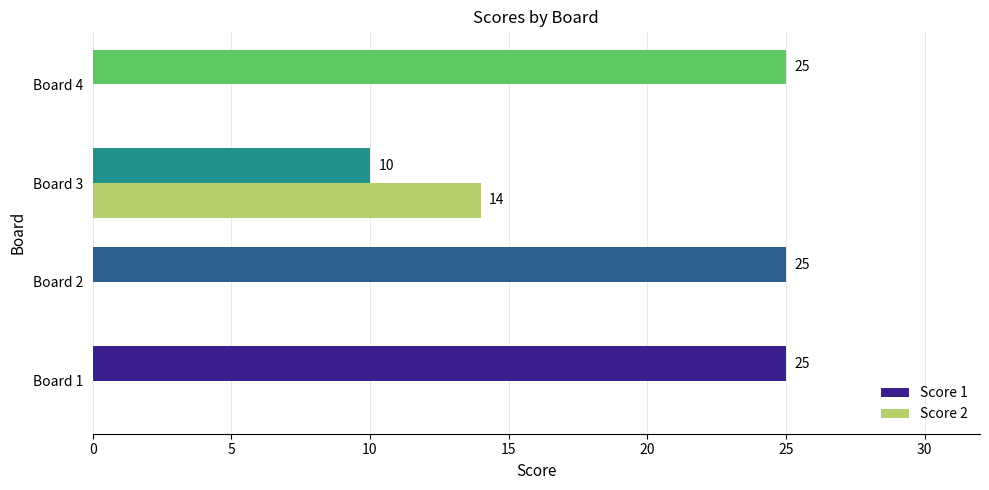

Where is Score 1 nearest to the value 17?

Board 3